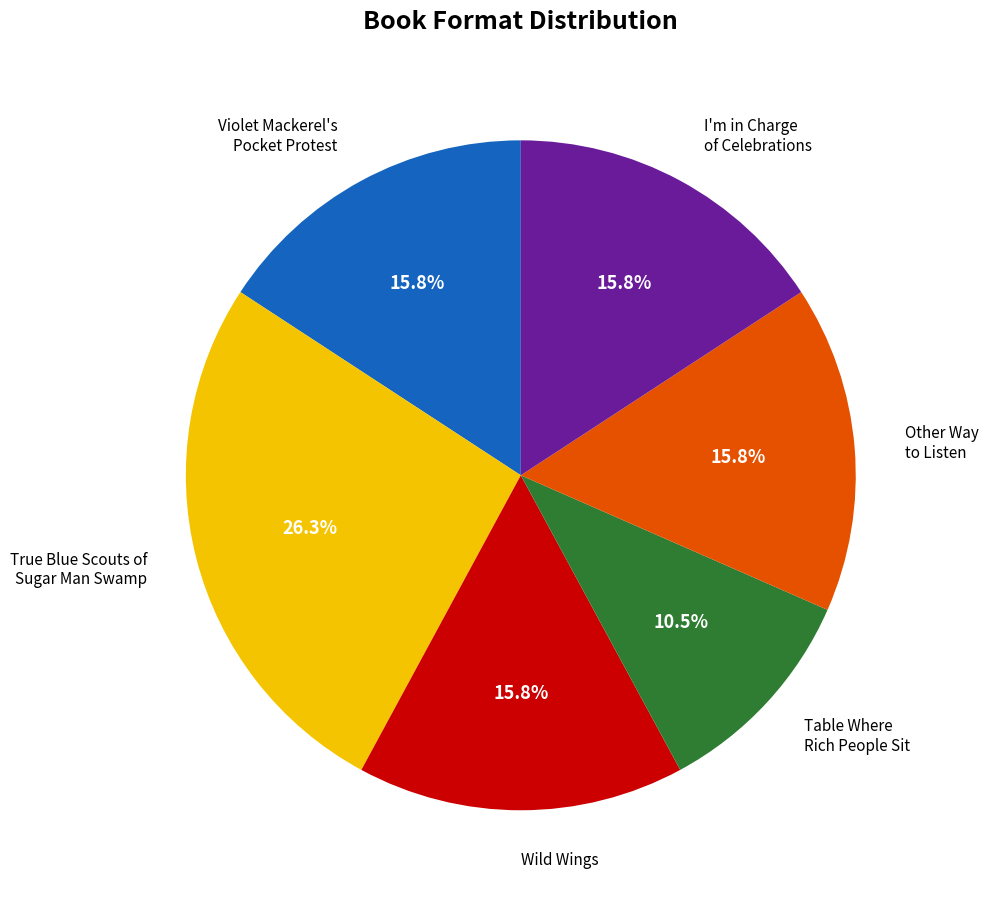

Is there a majority slice in this chart?

No